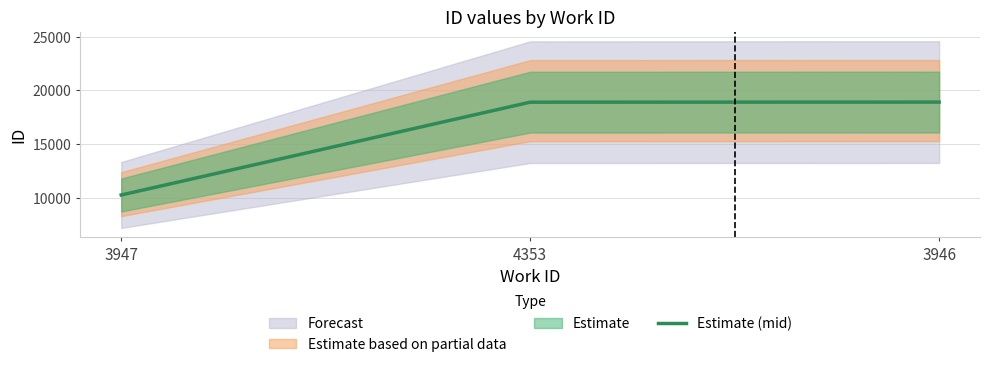

What is the label of the 2nd point from the right?

4353